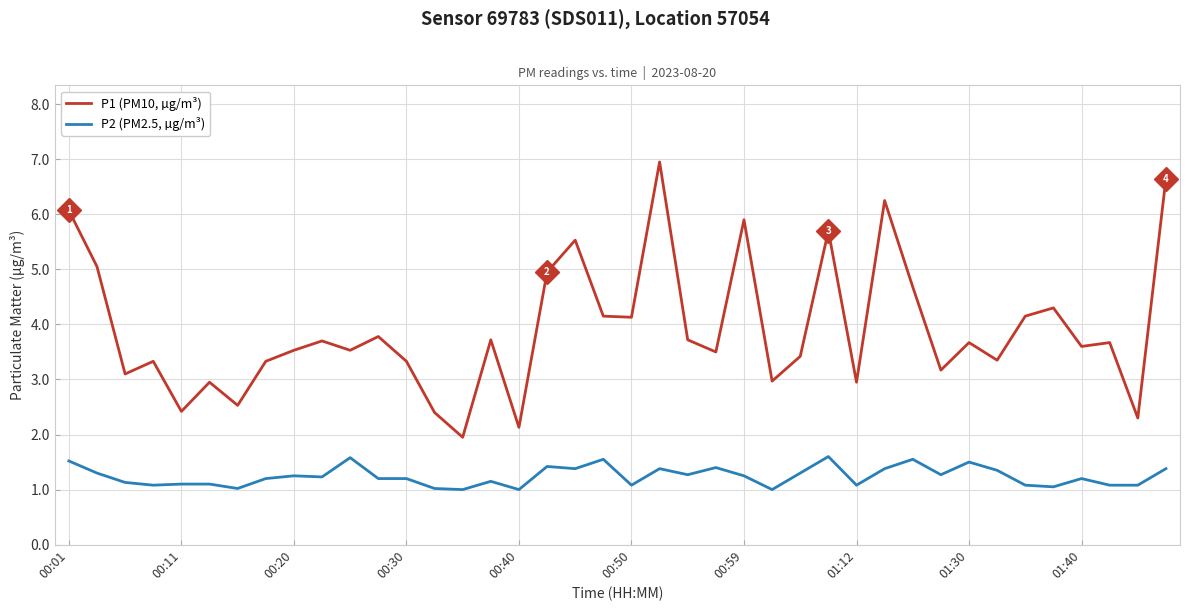

What are all the series names shown in the legend?

P1 (PM10, µg/m³), P2 (PM2.5, µg/m³)